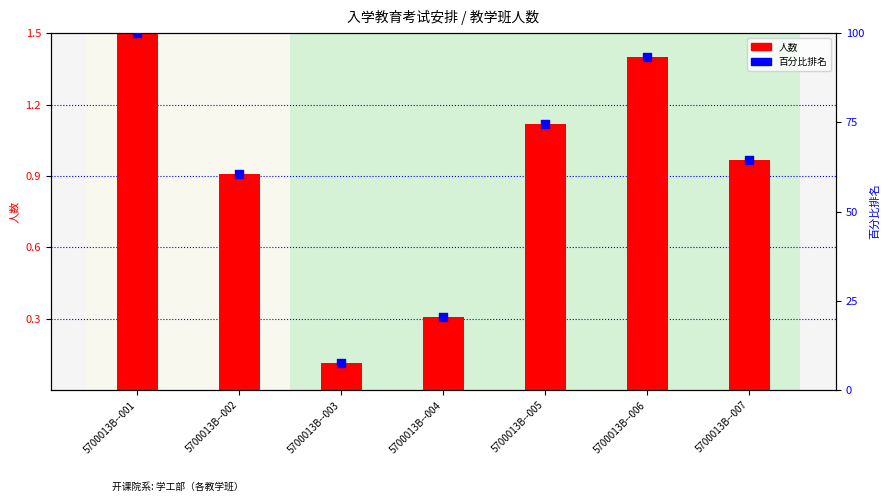

Is the value of 人数 at 5700013B--001 greater than the value of 百分比排名 at 5700013B--007?

No